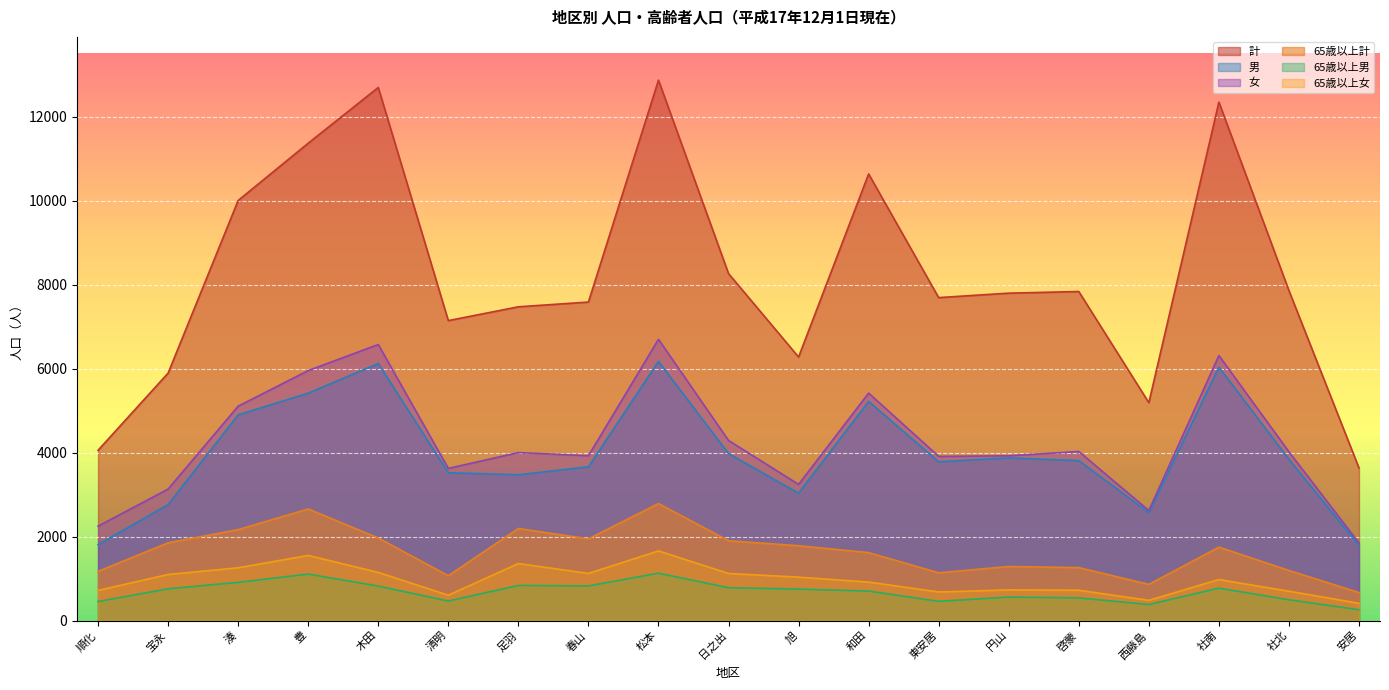

What is the total value across all series at 円山?

18166